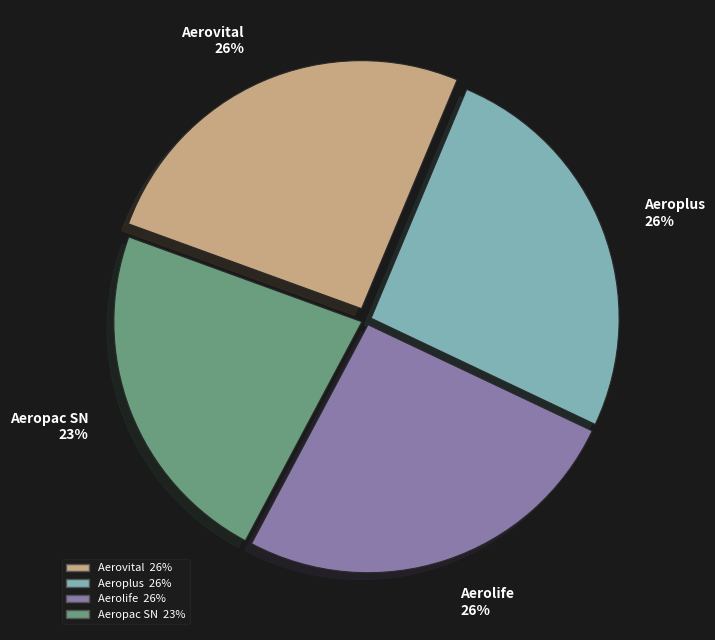

To the nearest percent, what is the average slice percentage?

25%